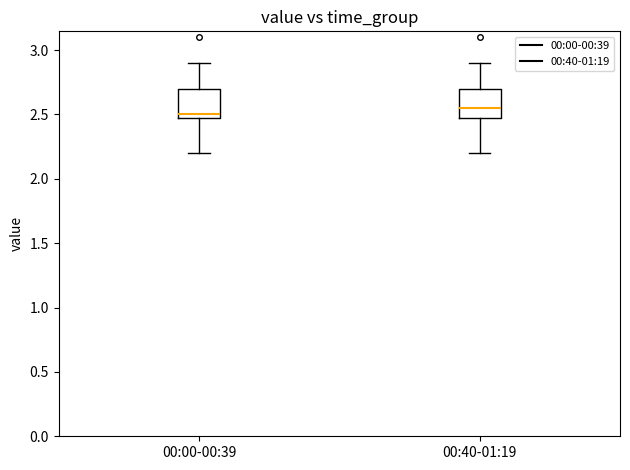

Reading left to right, transcribe this box plot: for each box, give where its median line is, the range the box spans, and where its two whiskers end, as read against the y-axis. The values are not printed on the chart, so give them approximately, as read against the axis.

00:00-00:39: median 2.50 (just above the box's lower edge), box 2.50 to 2.70, whiskers 2.20 to 2.90
00:40-01:19: median 2.55, box 2.50 to 2.70, whiskers 2.20 to 2.90